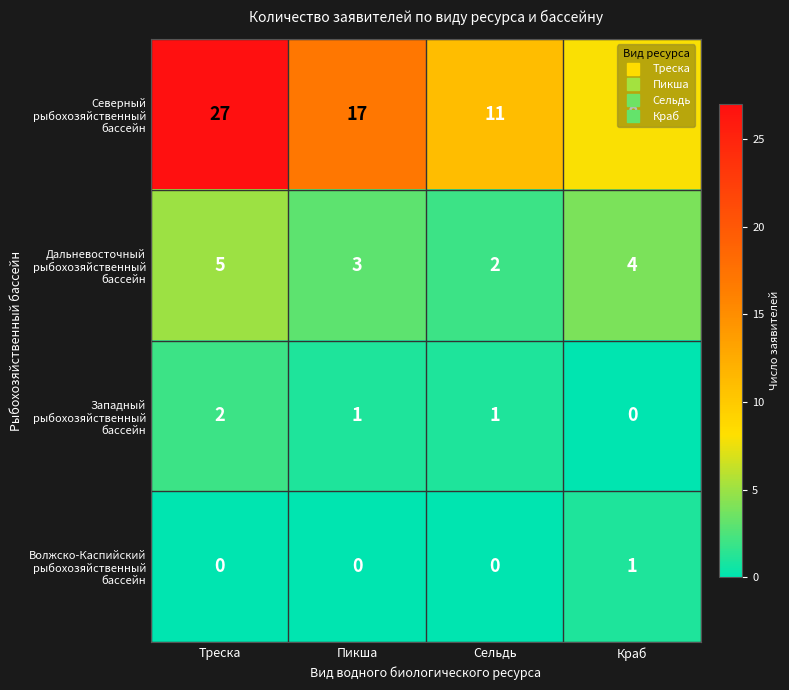

At which category does the chart reach its peak across all series?

Треска